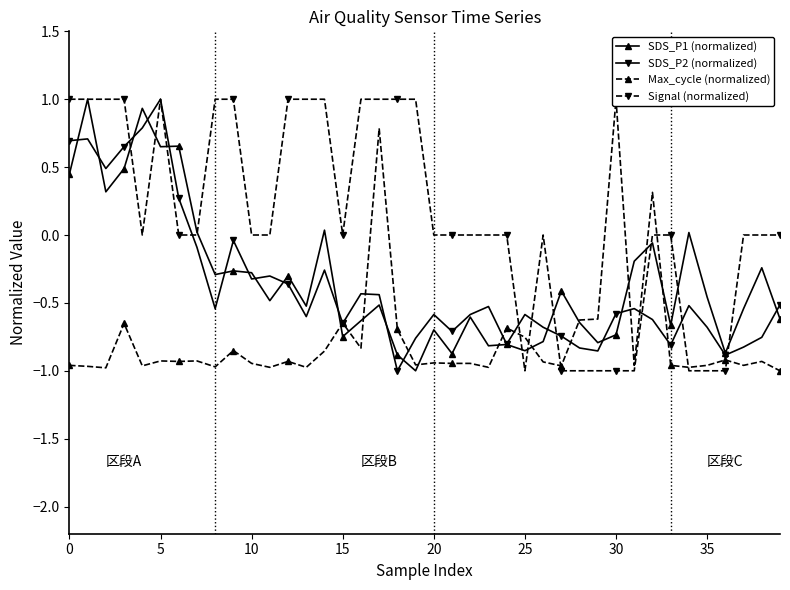

Rank the series by their maximum value, from highest to lowest.

SDS_P1 (normalized), SDS_P2 (normalized), Max_cycle (normalized), Signal (normalized)